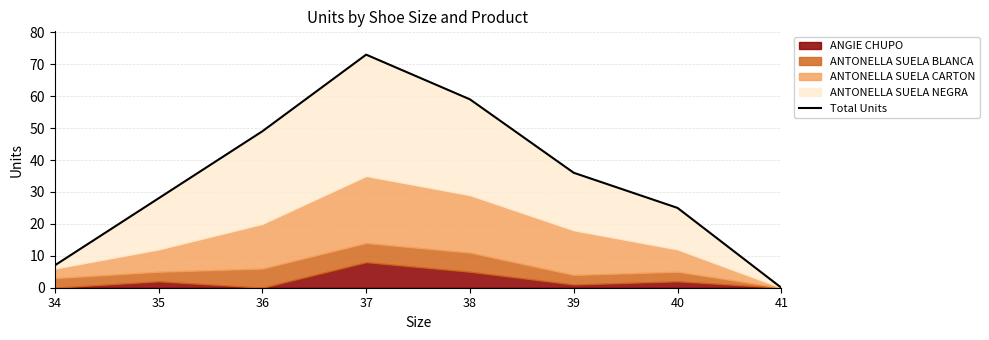

What is the greatest value displayed?

73